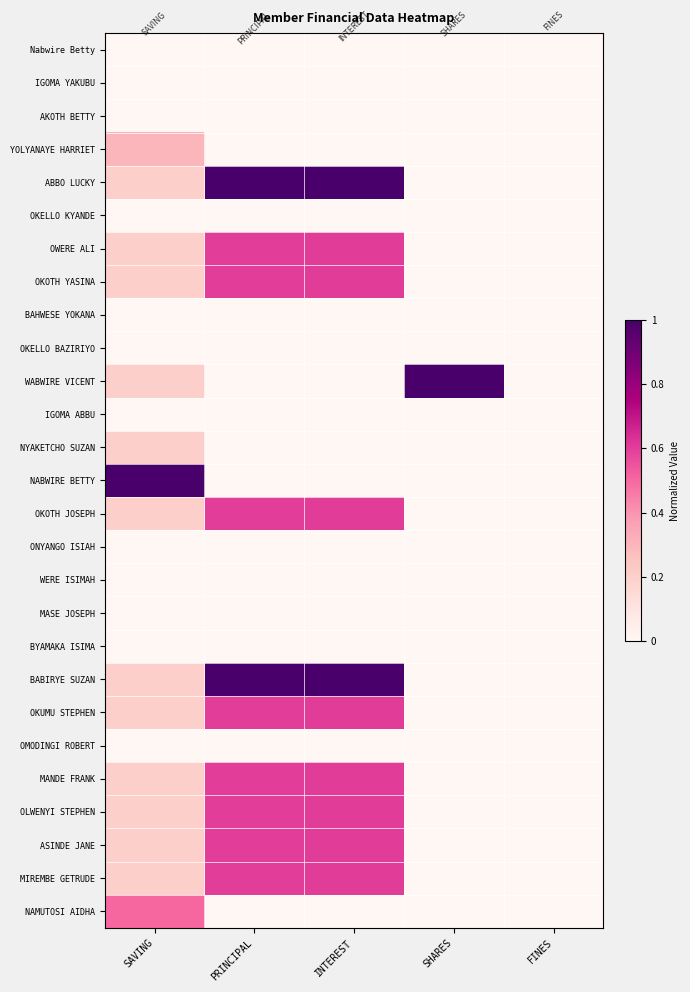

Reading left to right, extract all data points from this chart.

Nabwire Betty: SAVING=0.0	PRINCIPAL=0.0	INTEREST=0.0	SHARES=0.0	FINES=0.0
IGOMA YAKUBU: SAVING=0.0	PRINCIPAL=0.0	INTEREST=0.0	SHARES=0.0	FINES=0.0
AKOTH BETTY: SAVING=0.0	PRINCIPAL=0.0	INTEREST=0.0	SHARES=0.0	FINES=0.0
YOLYANAYE HARRIET: SAVING=0.3	PRINCIPAL=0.0	INTEREST=0.0	SHARES=0.0	FINES=0.0
ABBO LUCKY: SAVING=0.2	PRINCIPAL=1.0	INTEREST=1.0	SHARES=0.0	FINES=0.0
OKELLO KYANDE: SAVING=0.0	PRINCIPAL=0.0	INTEREST=0.0	SHARES=0.0	FINES=0.0
OWERE ALI: SAVING=0.2	PRINCIPAL=0.6	INTEREST=0.6	SHARES=0.0	FINES=0.0
OKOTH YASINA: SAVING=0.2	PRINCIPAL=0.6	INTEREST=0.6	SHARES=0.0	FINES=0.0
BAHWESE YOKANA: SAVING=0.0	PRINCIPAL=0.0	INTEREST=0.0	SHARES=0.0	FINES=0.0
OKELLO BAZIRIYO: SAVING=0.0	PRINCIPAL=0.0	INTEREST=0.0	SHARES=0.0	FINES=0.0
WABWIRE VICENT: SAVING=0.2	PRINCIPAL=0.0	INTEREST=0.0	SHARES=1.0	FINES=0.0
IGOMA ABBU: SAVING=0.0	PRINCIPAL=0.0	INTEREST=0.0	SHARES=0.0	FINES=0.0
NYAKETCHO SUZAN: SAVING=0.2	PRINCIPAL=0.0	INTEREST=0.0	SHARES=0.0	FINES=0.0
NABWIRE BETTY: SAVING=1.0	PRINCIPAL=0.0	INTEREST=0.0	SHARES=0.0	FINES=0.0
OKOTH JOSEPH: SAVING=0.2	PRINCIPAL=0.6	INTEREST=0.6	SHARES=0.0	FINES=0.0
ONYANGO ISIAH: SAVING=0.0	PRINCIPAL=0.0	INTEREST=0.0	SHARES=0.0	FINES=0.0
WERE ISIMAH: SAVING=0.0	PRINCIPAL=0.0	INTEREST=0.0	SHARES=0.0	FINES=0.0
MASE JOSEPH: SAVING=0.0	PRINCIPAL=0.0	INTEREST=0.0	SHARES=0.0	FINES=0.0
BYAMAKA ISIMA: SAVING=0.0	PRINCIPAL=0.0	INTEREST=0.0	SHARES=0.0	FINES=0.0
BABIRYE SUZAN: SAVING=0.2	PRINCIPAL=1.0	INTEREST=1.0	SHARES=0.0	FINES=0.0
OKUMU STEPHEN: SAVING=0.2	PRINCIPAL=0.6	INTEREST=0.6	SHARES=0.0	FINES=0.0
OMODINGI ROBERT: SAVING=0.0	PRINCIPAL=0.0	INTEREST=0.0	SHARES=0.0	FINES=0.0
MANDE FRANK: SAVING=0.2	PRINCIPAL=0.6	INTEREST=0.6	SHARES=0.0	FINES=0.0
OLWENYI STEPHEN: SAVING=0.2	PRINCIPAL=0.6	INTEREST=0.6	SHARES=0.0	FINES=0.0
ASINDE JANE: SAVING=0.2	PRINCIPAL=0.6	INTEREST=0.6	SHARES=0.0	FINES=0.0
MIREMBE GETRUDE: SAVING=0.2	PRINCIPAL=0.6	INTEREST=0.6	SHARES=0.0	FINES=0.0
NAMUTOSI AIDHA: SAVING=0.5	PRINCIPAL=0.0	INTEREST=0.0	SHARES=0.0	FINES=0.0